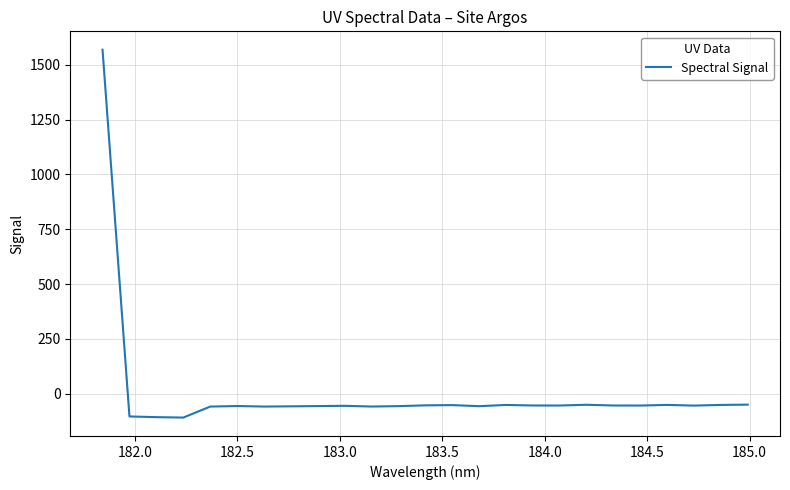

What is the difference between the maximum and minimum values?

1677.8